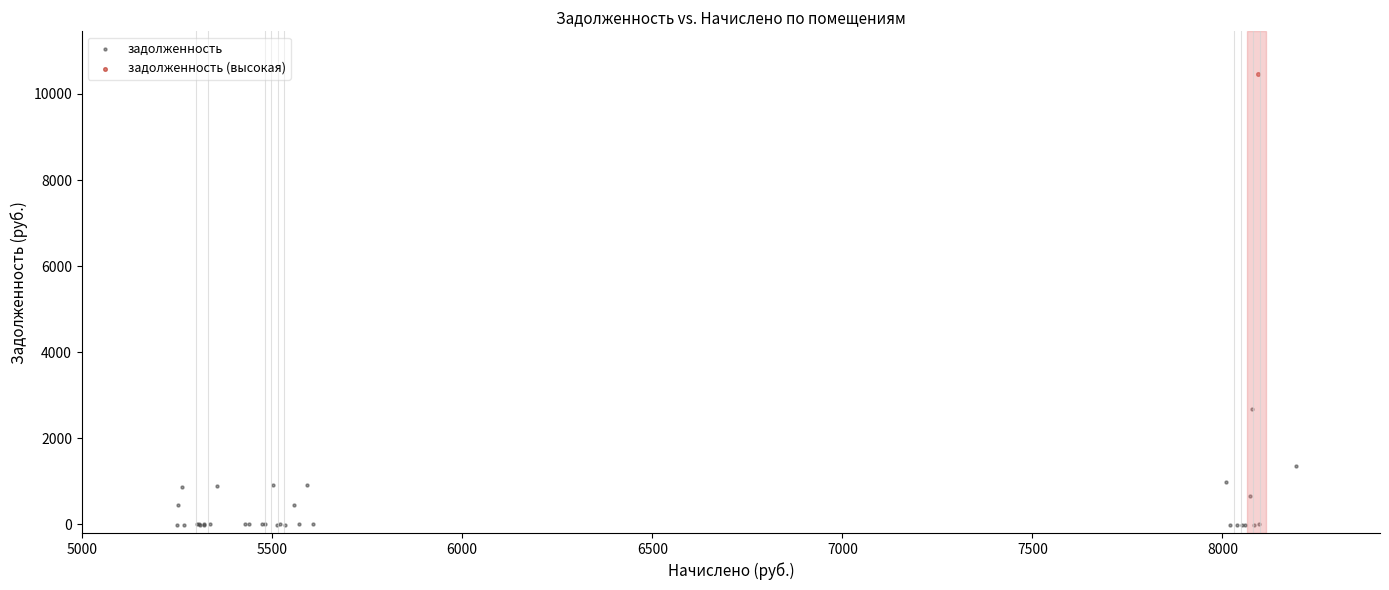

What are all the series names shown in the legend?

задолженность, задолженность (высокая)